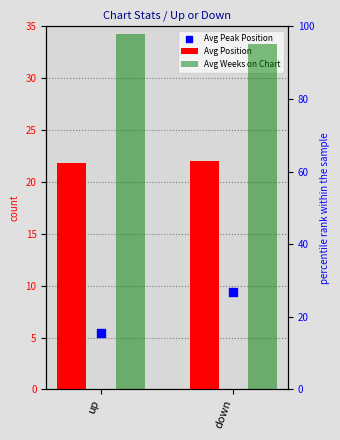

What is the total value across all series at up?

125.2